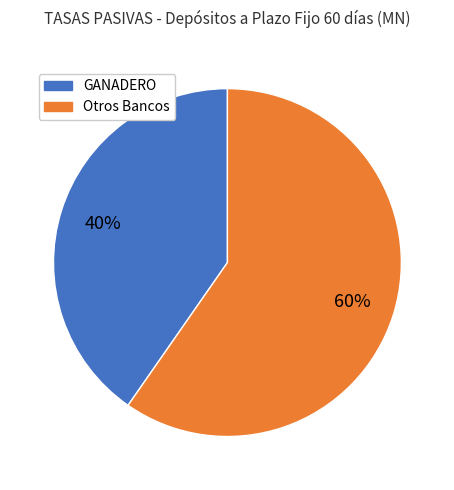

Does any single category account for the majority?

Yes